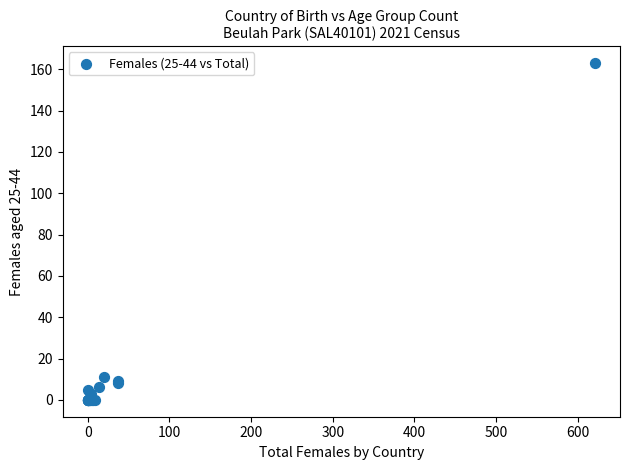

What Y value in the scatter plot is closest to 81?

11